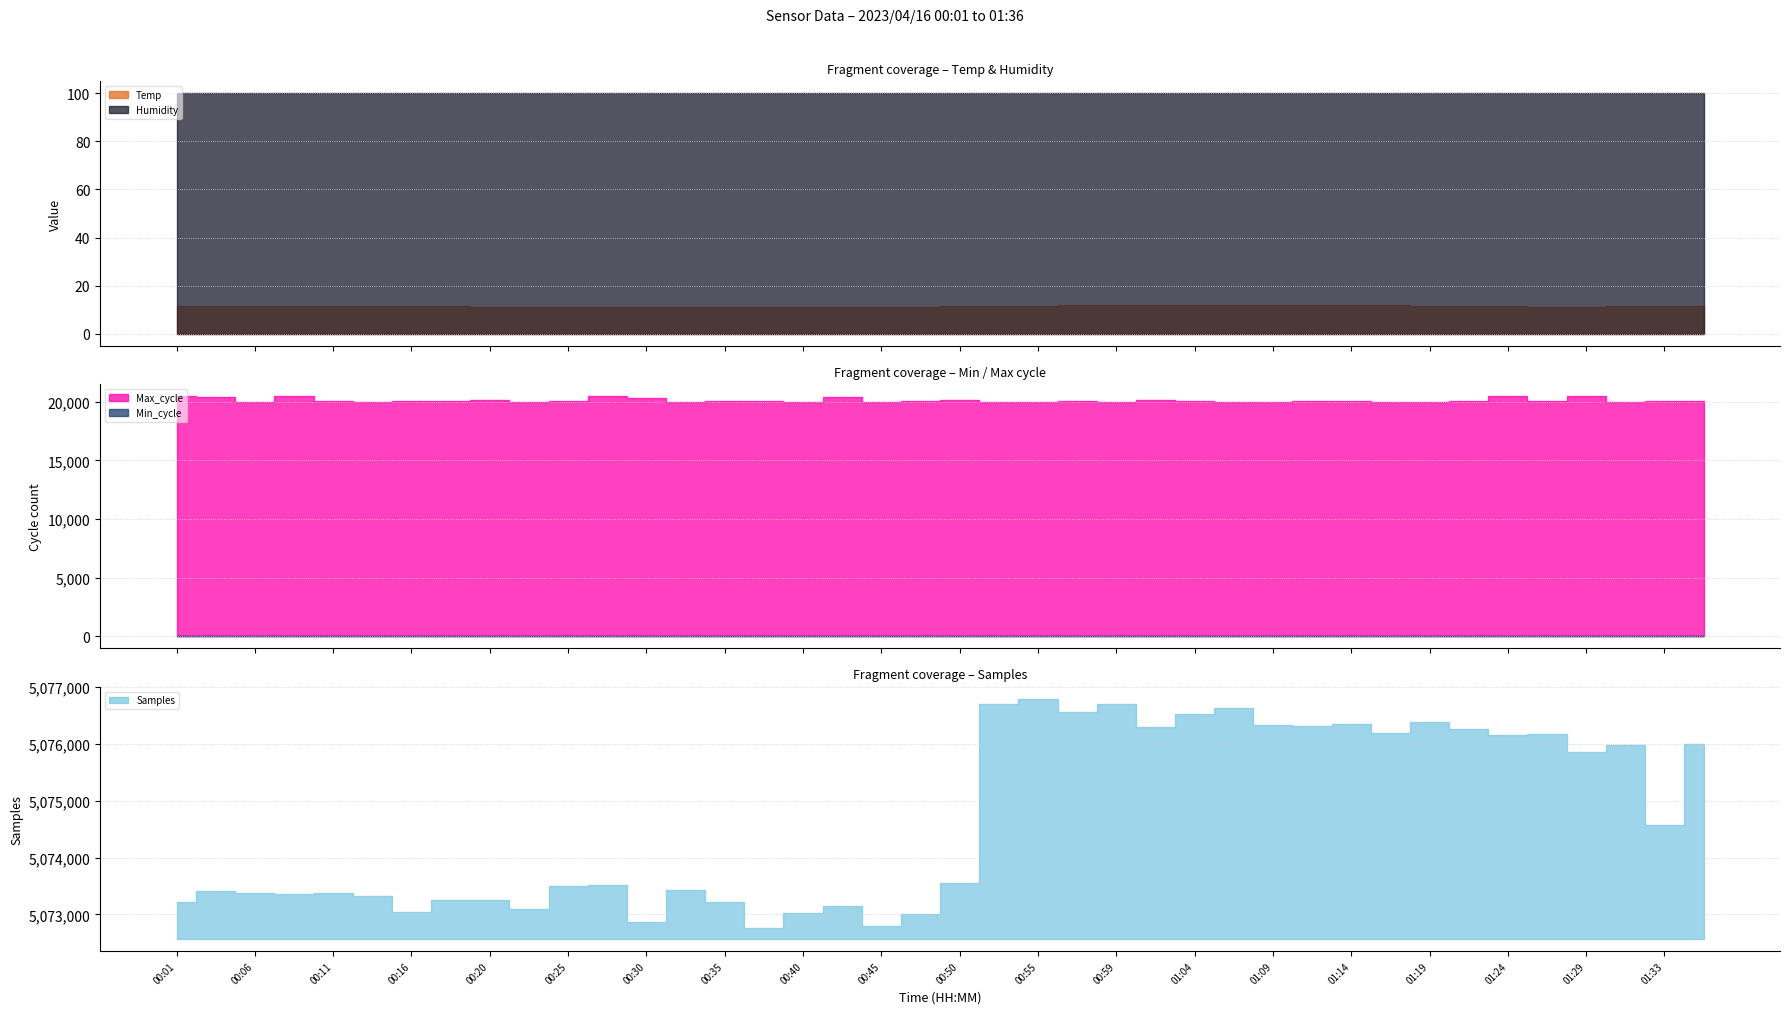

Which label corresponds to the largest value in the chart?

00:55